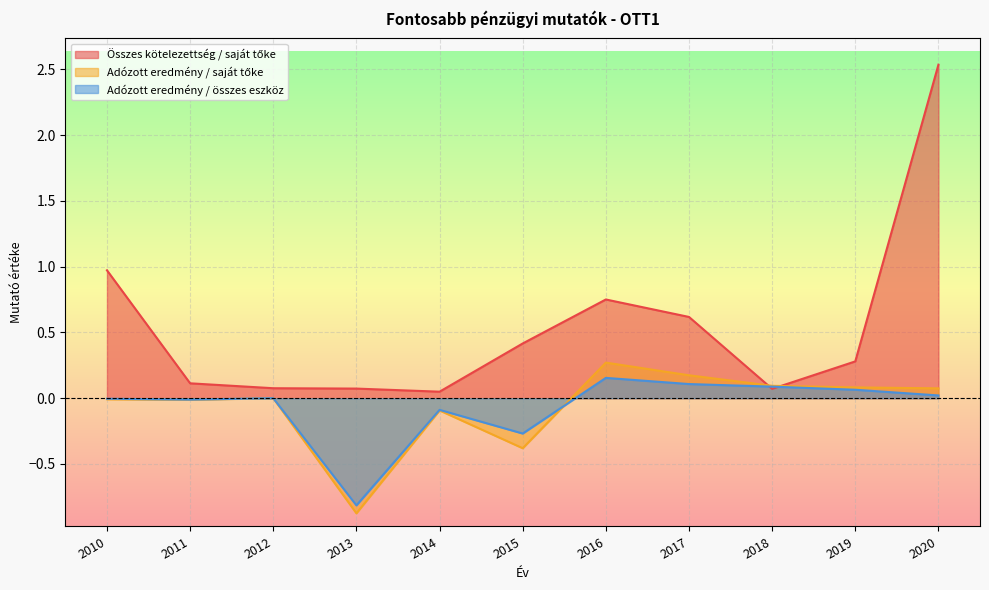

How many lines are shown in the chart?

3